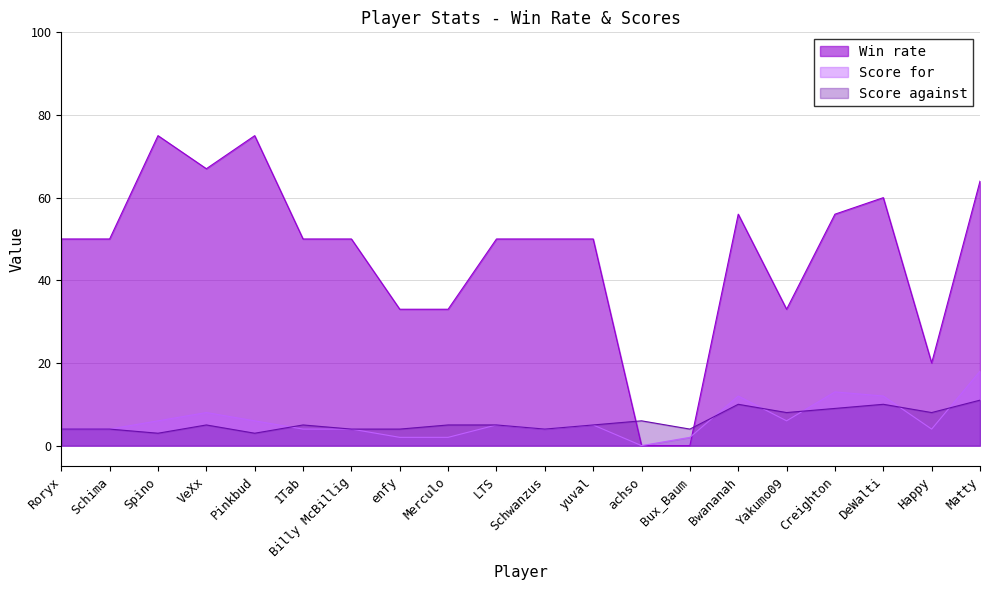

Rank the series by their maximum value, from highest to lowest.

Win rate, Score for, Score against